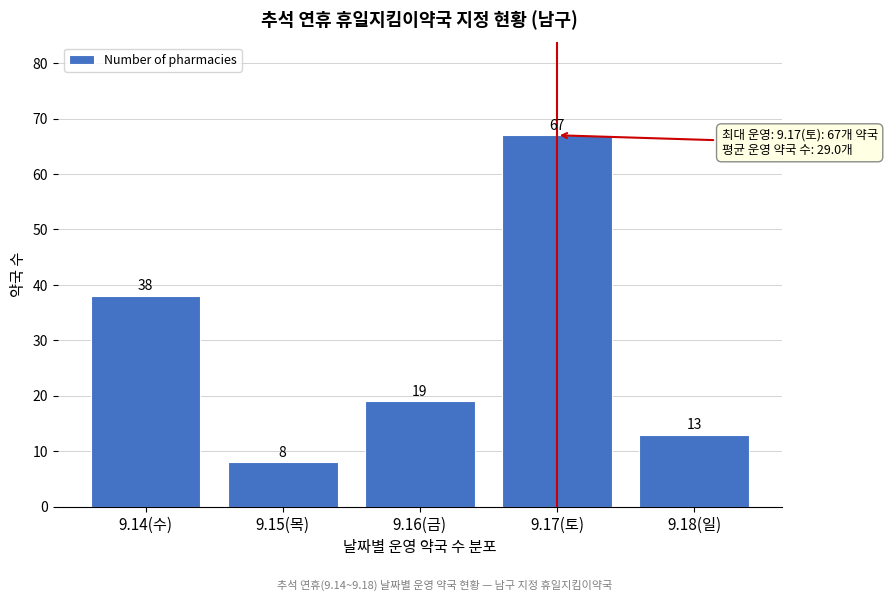

Reading left to right, transcribe all the data shown in this chart.

9.14(수)=38	9.15(목)=8	9.16(금)=19	9.17(토)=67	9.18(일)=13